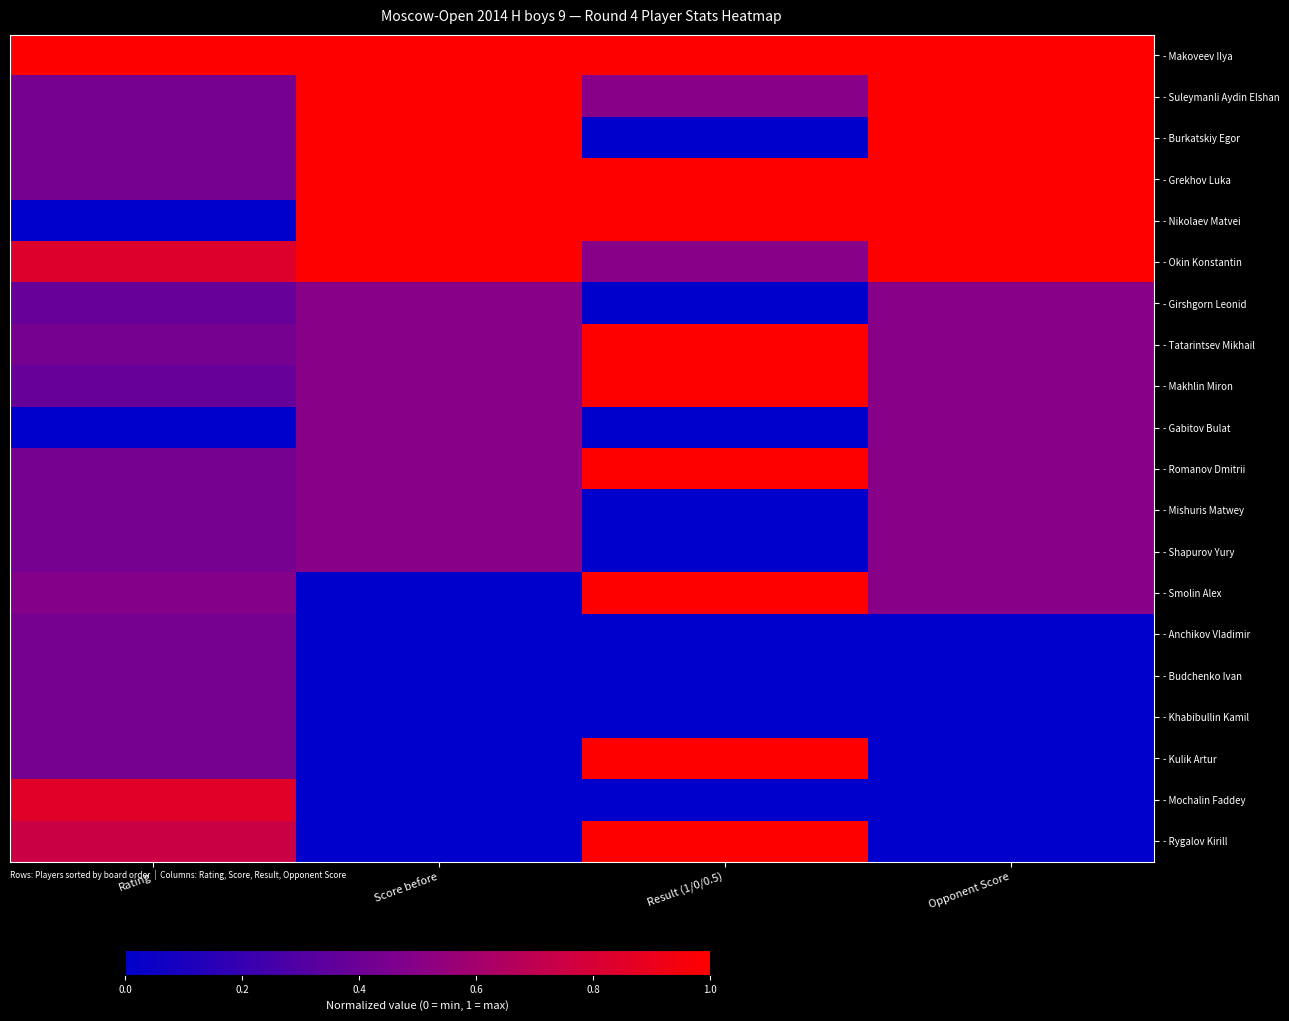

Reading left to right, transcribe all the data shown in this chart.

- Makoveev Ilya: Rating=1.0	Score before=1.0	Result (1/0/0.5)=1.0	Opponent Score=1.0
- Suleymanli Aydin Elshan: Rating=0.4	Score before=1.0	Result (1/0/0.5)=0.5	Opponent Score=1.0
- Burkatskiy Egor: Rating=0.4	Score before=1.0	Result (1/0/0.5)=0.0	Opponent Score=1.0
- Grekhov Luka: Rating=0.4	Score before=1.0	Result (1/0/0.5)=1.0	Opponent Score=1.0
- Nikolaev Matvei: Rating=0.0	Score before=1.0	Result (1/0/0.5)=1.0	Opponent Score=1.0
- Okin Konstantin: Rating=0.8	Score before=1.0	Result (1/0/0.5)=0.5	Opponent Score=1.0
- Girshgorn Leonid: Rating=0.4	Score before=0.5	Result (1/0/0.5)=0.0	Opponent Score=0.5
- Tatarintsev Mikhail: Rating=0.4	Score before=0.5	Result (1/0/0.5)=1.0	Opponent Score=0.5
- Makhlin Miron: Rating=0.4	Score before=0.5	Result (1/0/0.5)=1.0	Opponent Score=0.5
- Gabitov Bulat: Rating=0.0	Score before=0.5	Result (1/0/0.5)=0.0	Opponent Score=0.5
- Romanov Dmitrii: Rating=0.4	Score before=0.5	Result (1/0/0.5)=1.0	Opponent Score=0.5
- Mishuris Matwey: Rating=0.4	Score before=0.5	Result (1/0/0.5)=0.0	Opponent Score=0.5
- Shapurov Yury: Rating=0.4	Score before=0.5	Result (1/0/0.5)=0.0	Opponent Score=0.5
- Smolin Alex: Rating=0.5	Score before=0.0	Result (1/0/0.5)=1.0	Opponent Score=0.5
- Anchikov Vladimir: Rating=0.4	Score before=0.0	Result (1/0/0.5)=0.0	Opponent Score=0.0
- Budchenko Ivan: Rating=0.4	Score before=0.0	Result (1/0/0.5)=0.0	Opponent Score=0.0
- Khabibullin Kamil: Rating=0.4	Score before=0.0	Result (1/0/0.5)=0.0	Opponent Score=0.0
- Kulik Artur: Rating=0.4	Score before=0.0	Result (1/0/0.5)=1.0	Opponent Score=0.0
- Mochalin Faddey: Rating=0.9	Score before=0.0	Result (1/0/0.5)=0.0	Opponent Score=0.0
- Rygalov Kirill: Rating=0.7	Score before=0.0	Result (1/0/0.5)=1.0	Opponent Score=0.0